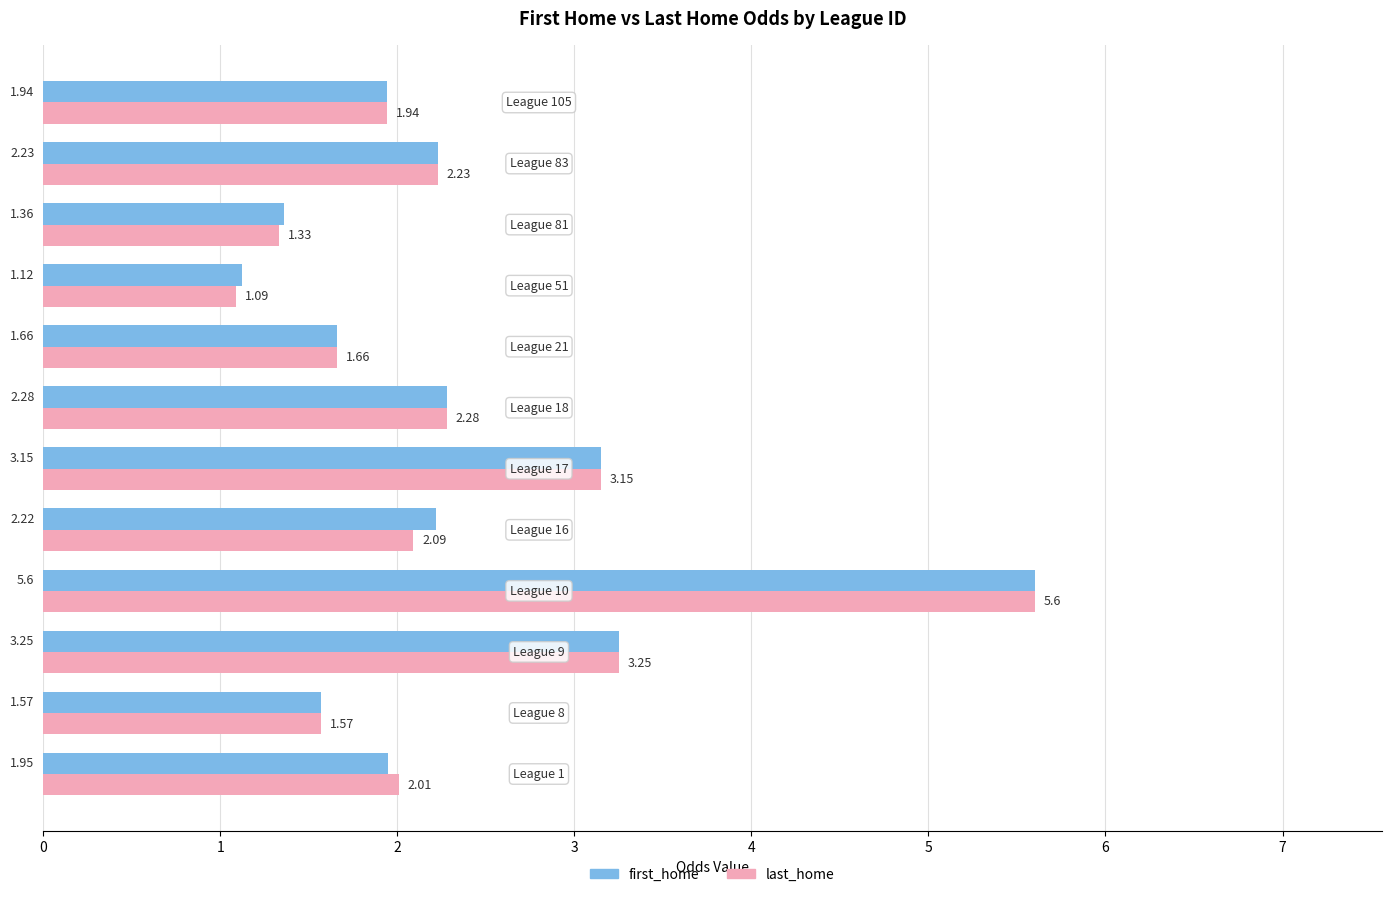

Which series has the widest spread of values?

last_home